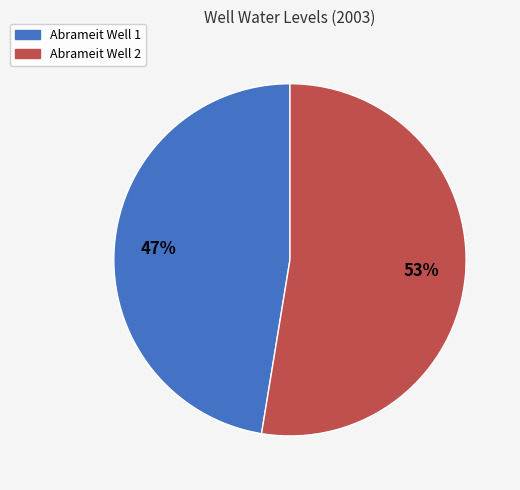

Which slice represents more than half of the pie?

Abrameit Well 2